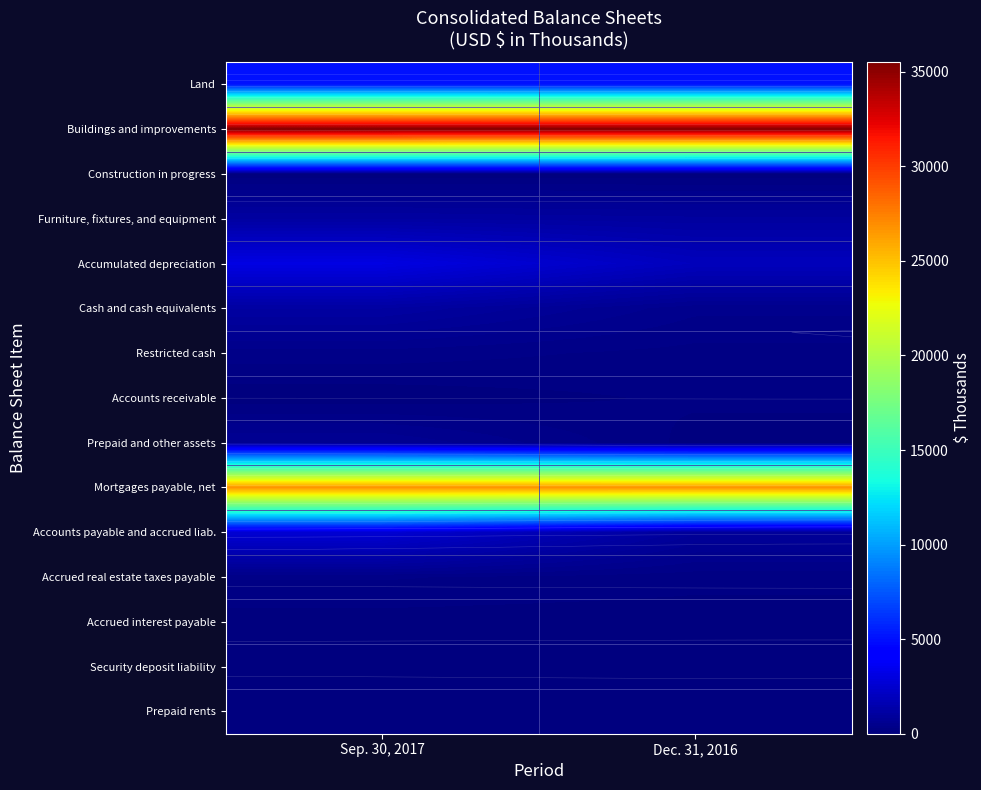

What is the average value of the Prepaid rents series?

47